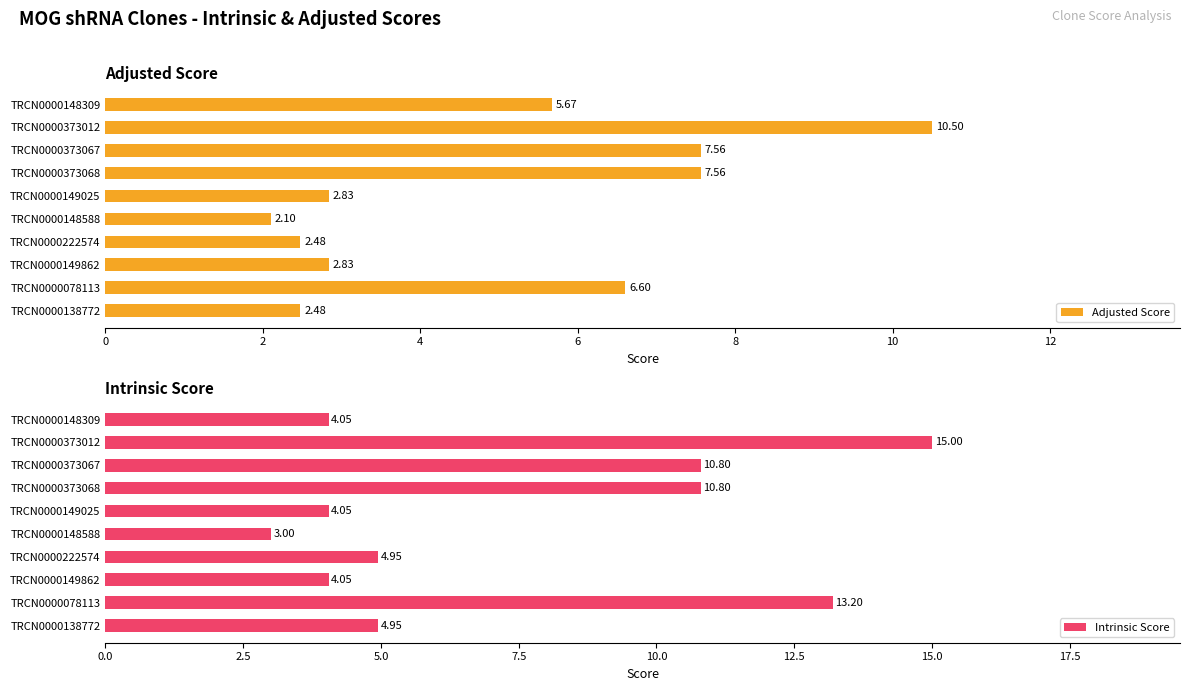

At how many categories does at least one series exceed 9?

4